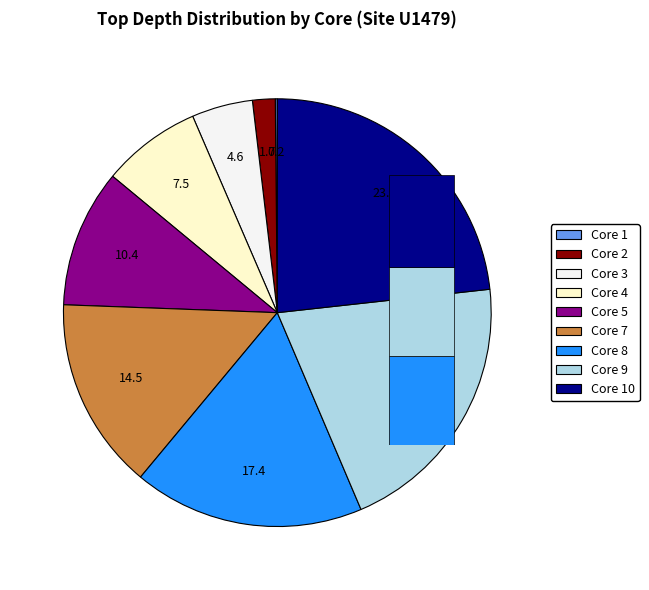

Approximately how many times larger is the value at Core 2 compared to Core 8?

0.1